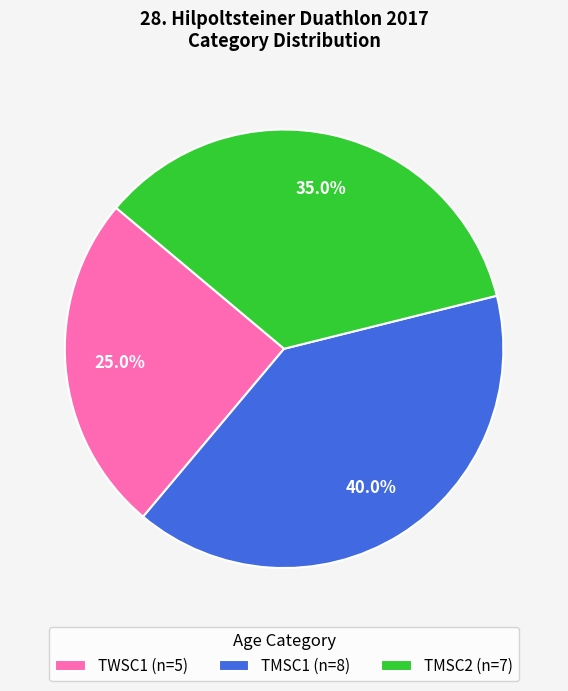

Which category has the biggest portion of the pie?

TMSC1 (n=8)